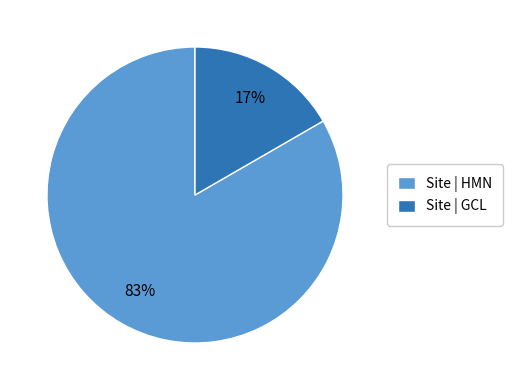

To the nearest percent, what is the combined percentage of Site | HMN and Site | GCL?

100%